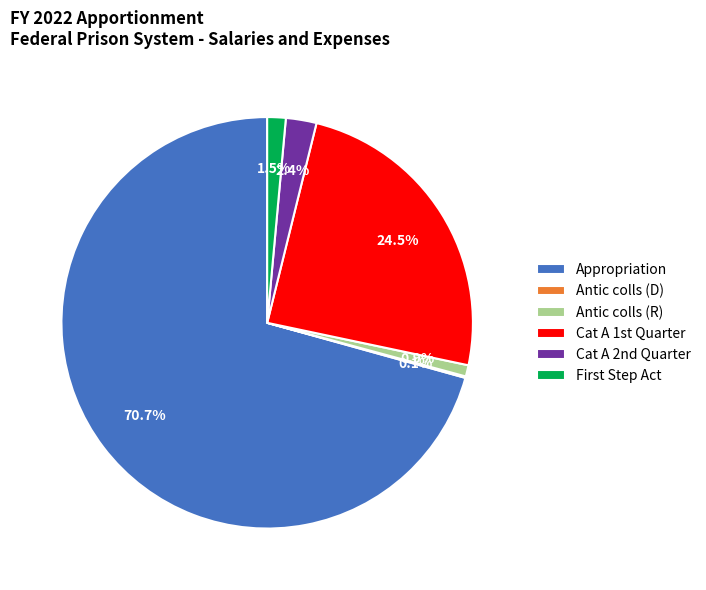

True or false: Appropriation accounts for 80% of the total.

False